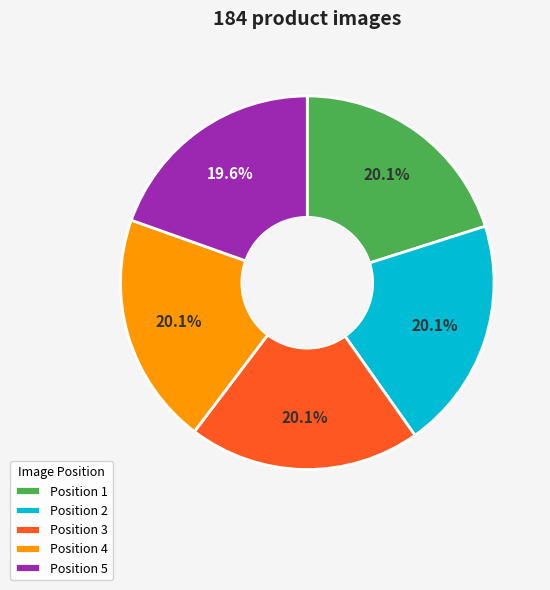

Which category has the smallest portion of the pie?

Position 5